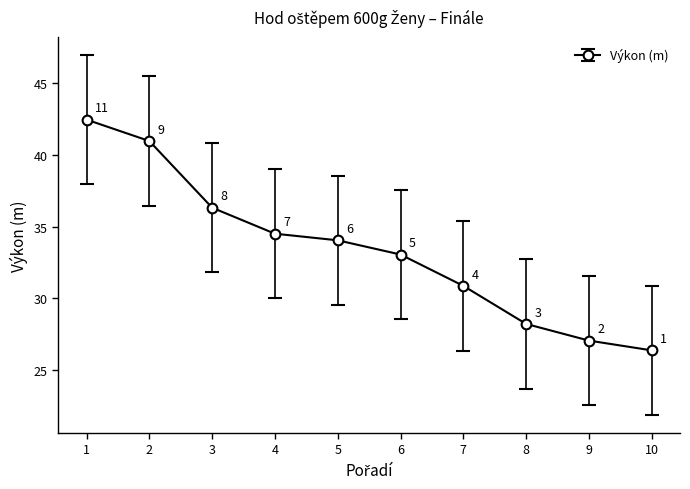

How many series are shown in this chart?

1